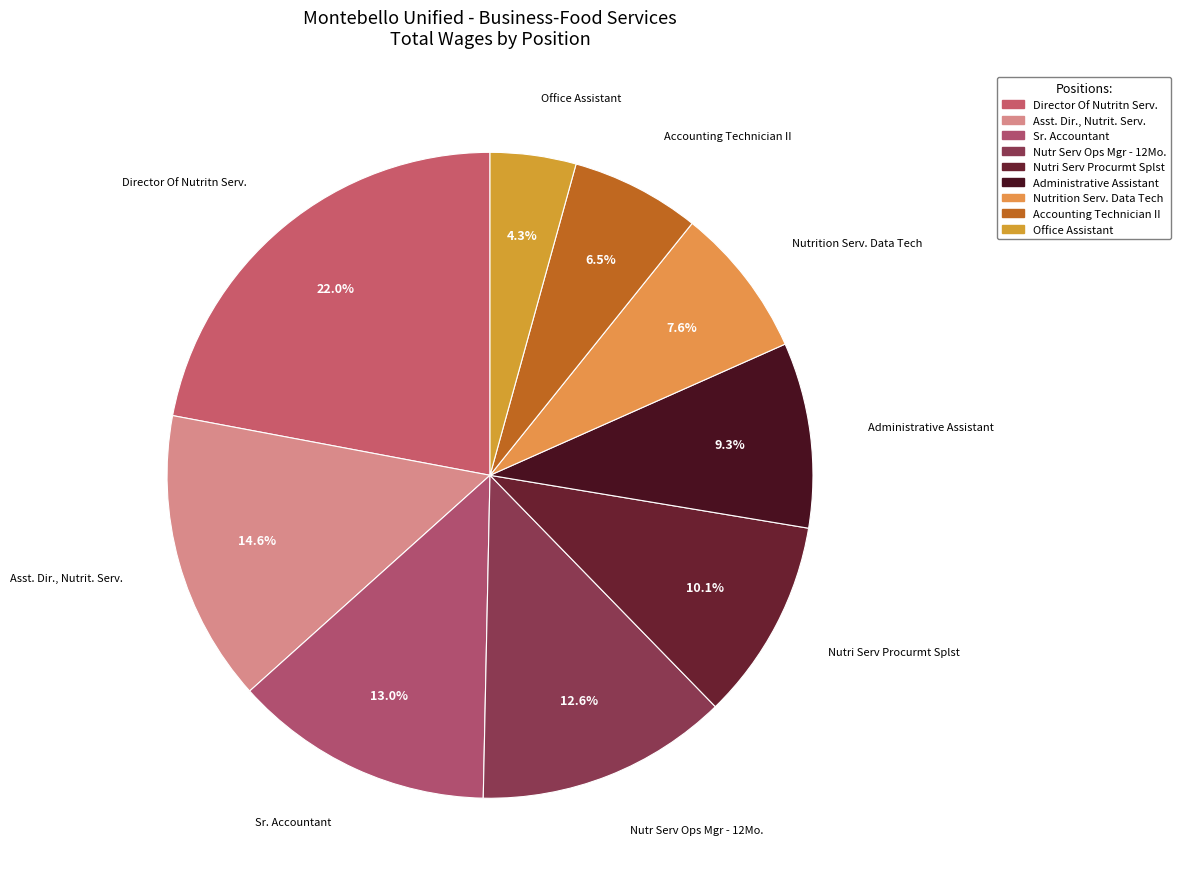

Count the number of slices in the pie.

9